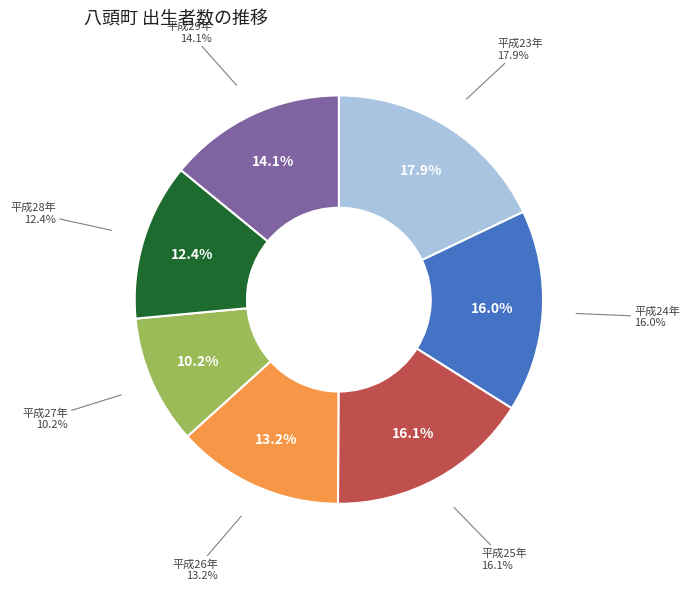

To the nearest percent, what percentage of the pie is 平成29年?

14%